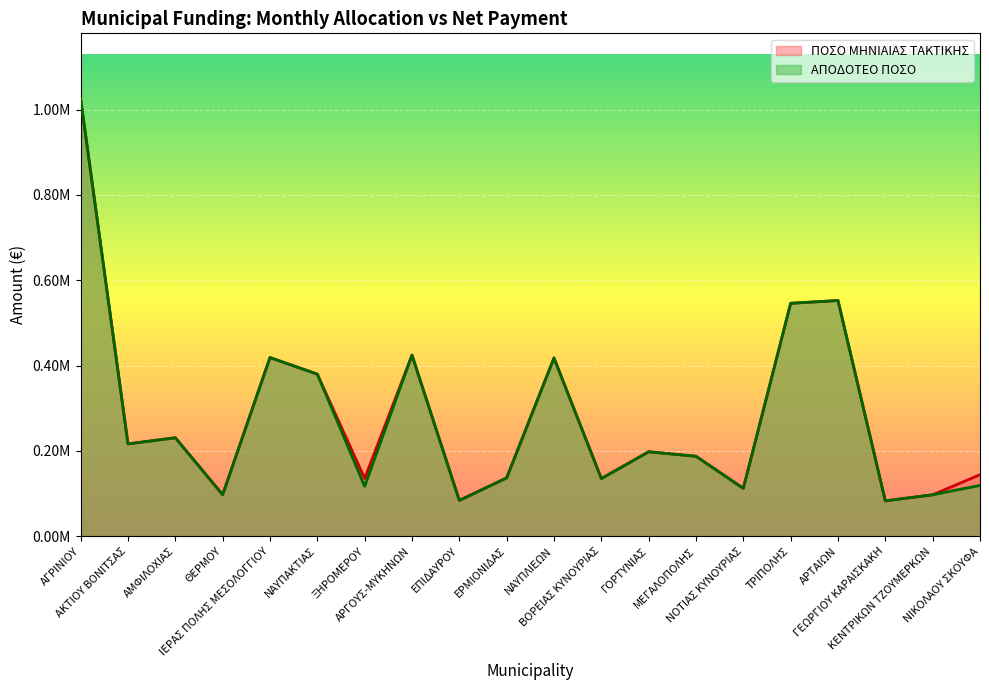

At which category does ΑΠΟΔΟΤΕΟ ΠΟΣΟ reach its first local valley?

ΑΚΤΙΟΥ ΒΟΝΙΤΣΑΣ